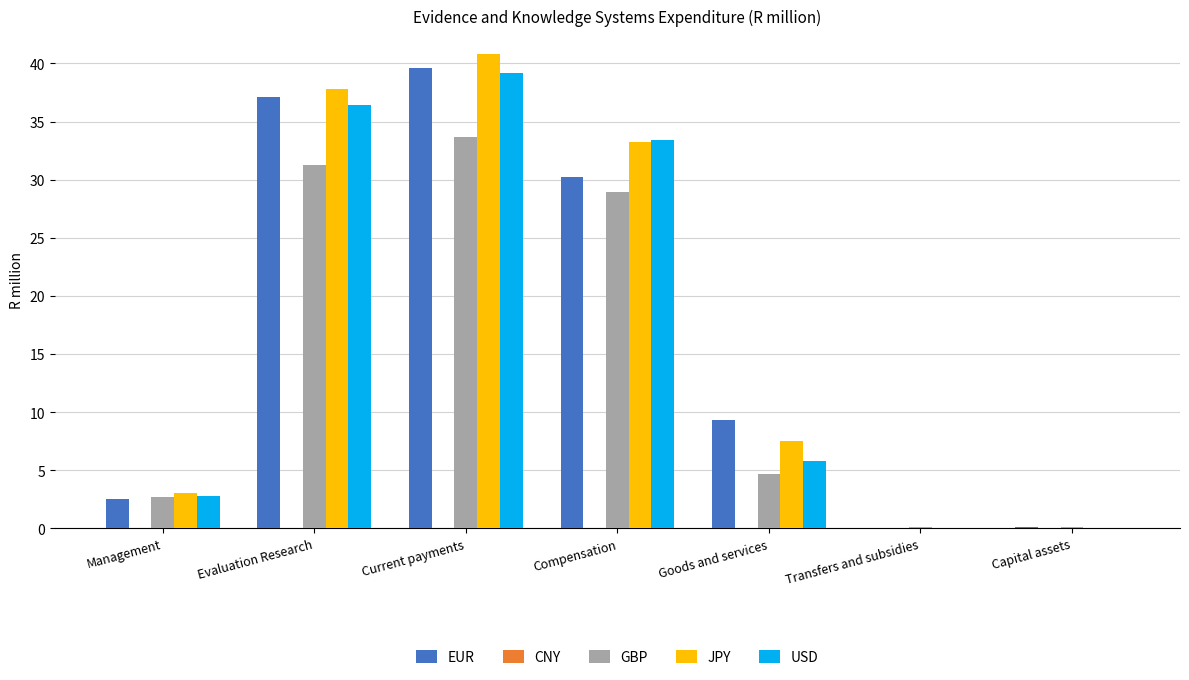

Is the value of USD at Capital assets greater than the value of JPY at Compensation?

No